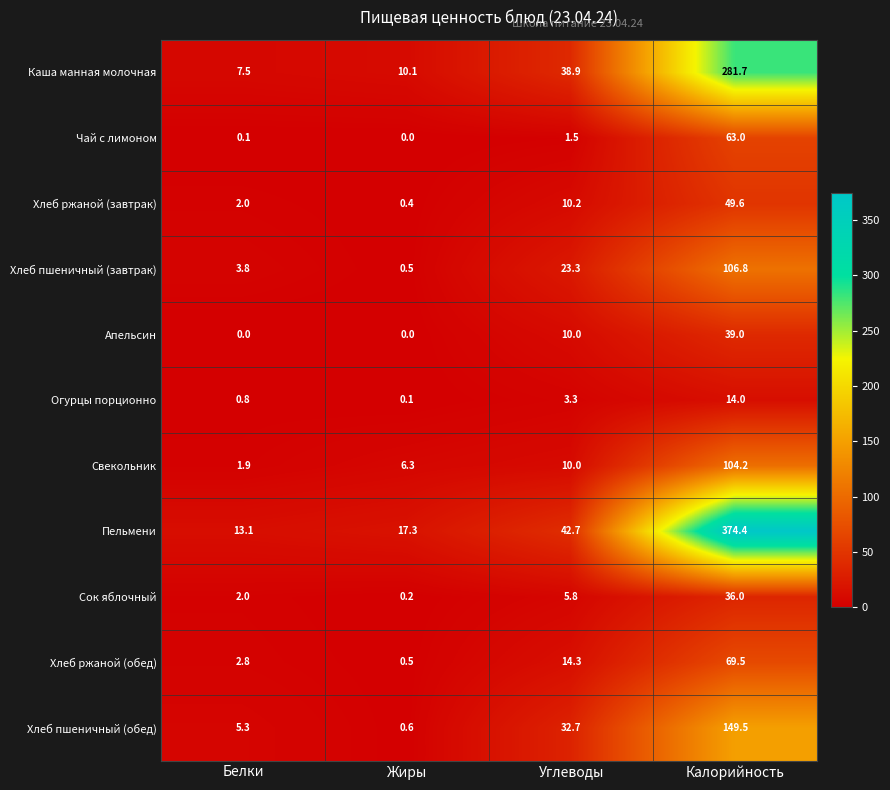

What is the lowest value of the Хлеб пшеничный (завтрак) series?

0.5